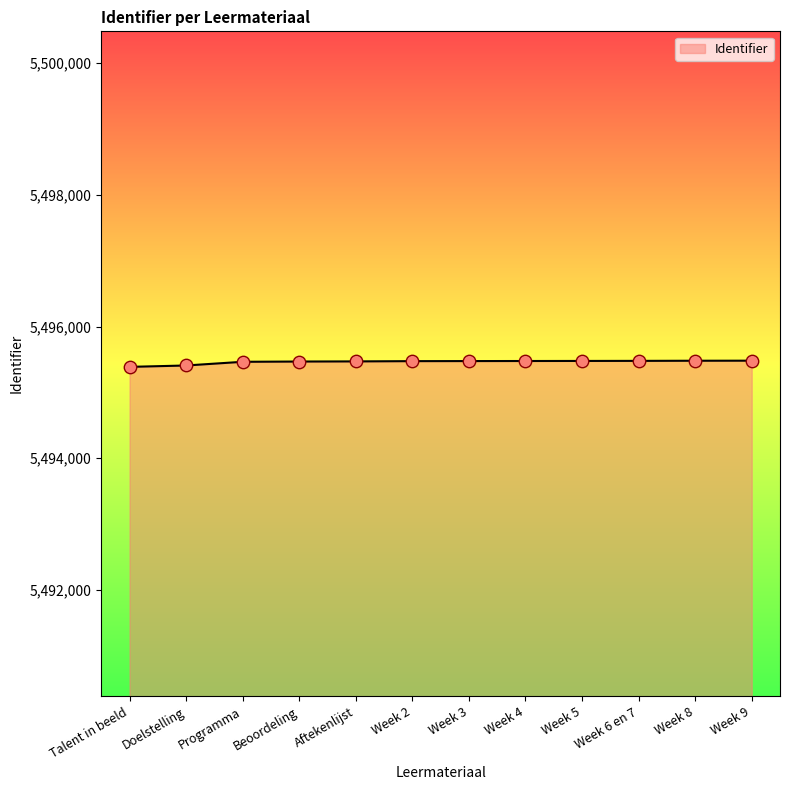

What is the ratio of the value at Beoordeling to the value at Doelstelling?

1.0